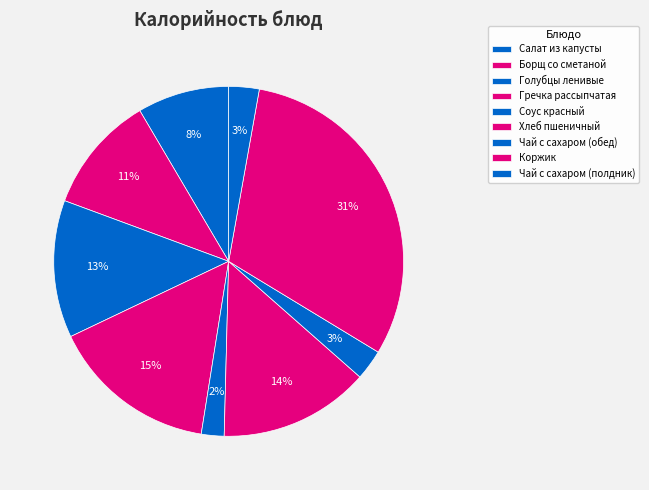

To the nearest percent, what percentage of the pie is Борщ со сметаной?

11%